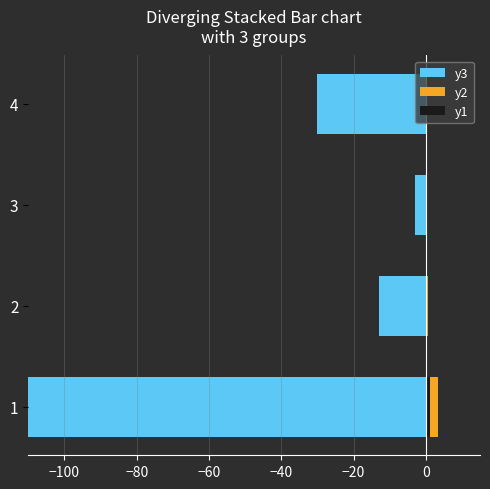

How many bars are there in each group?

3